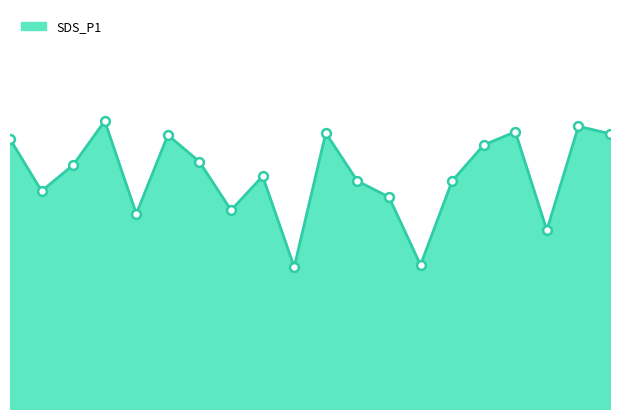

Does the chart have visible grid lines?

No